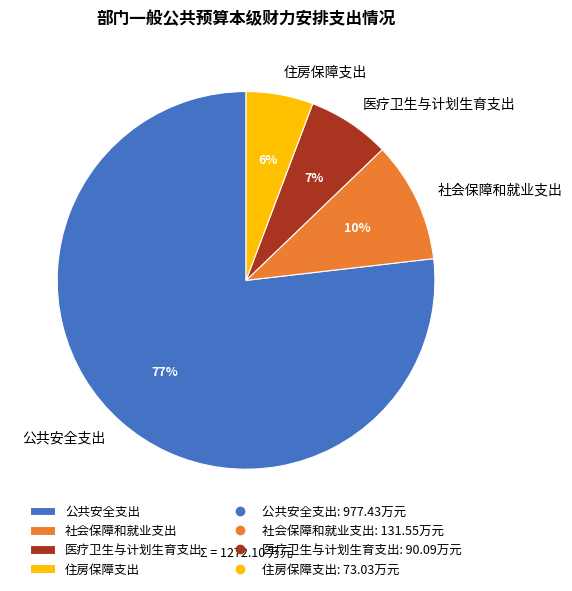

To the nearest percent, what percentage of the pie is 公共安全支出?

77%